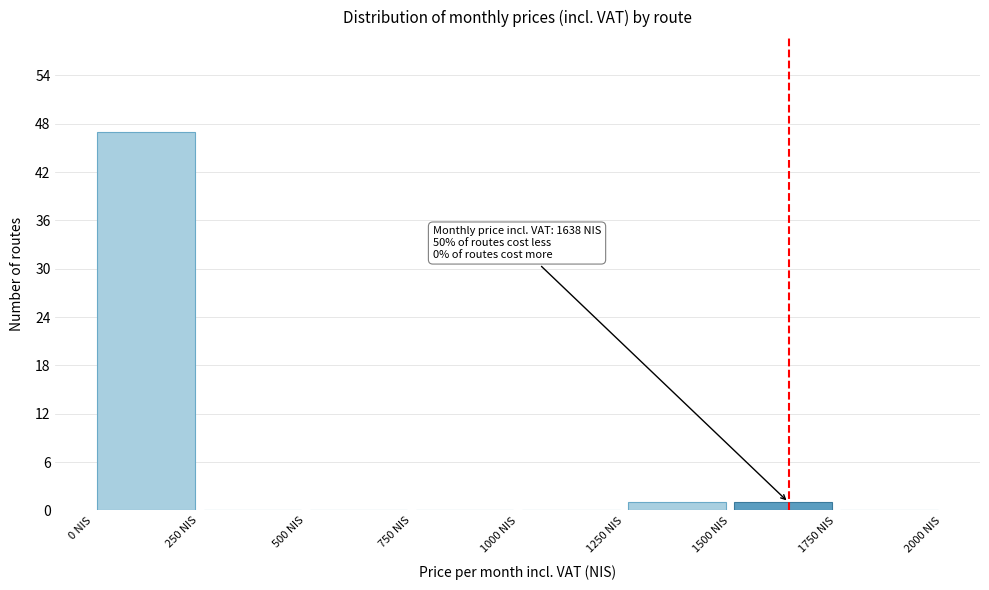

Which range on the x-axis has the tallest bar?

0 to 250